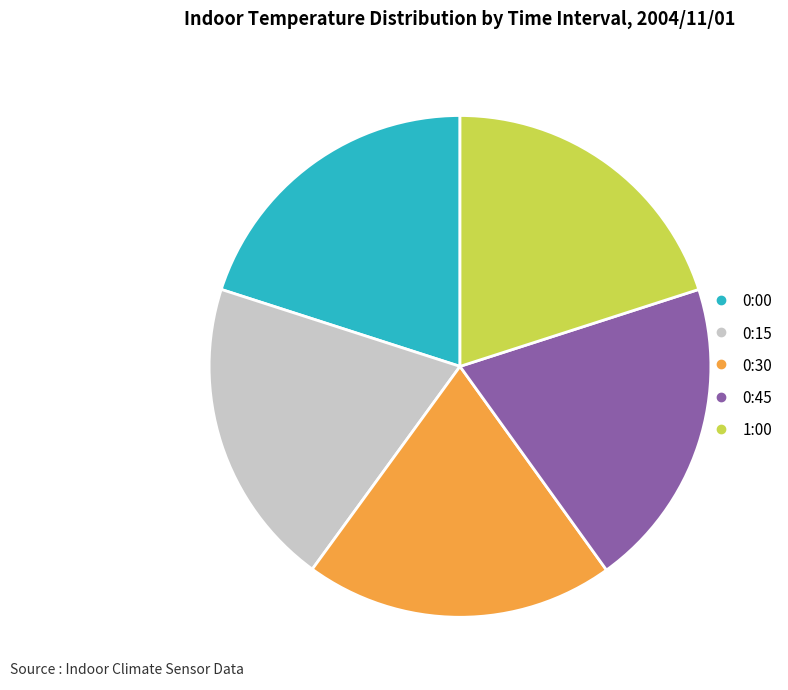

The 0:00 slice represents 11% of the pie. True or false?

False